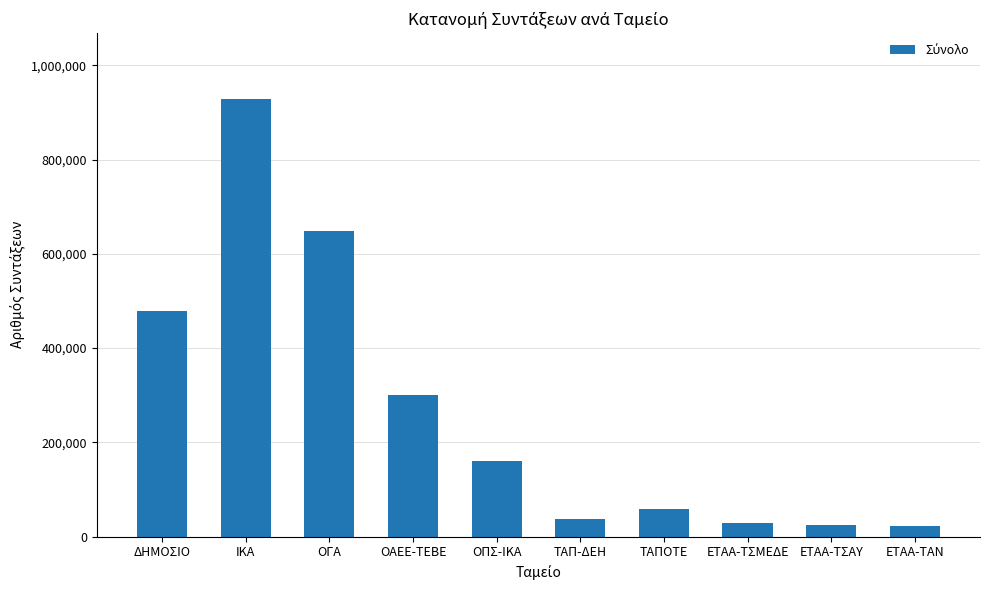

What is the minimum value shown in the chart?

22672